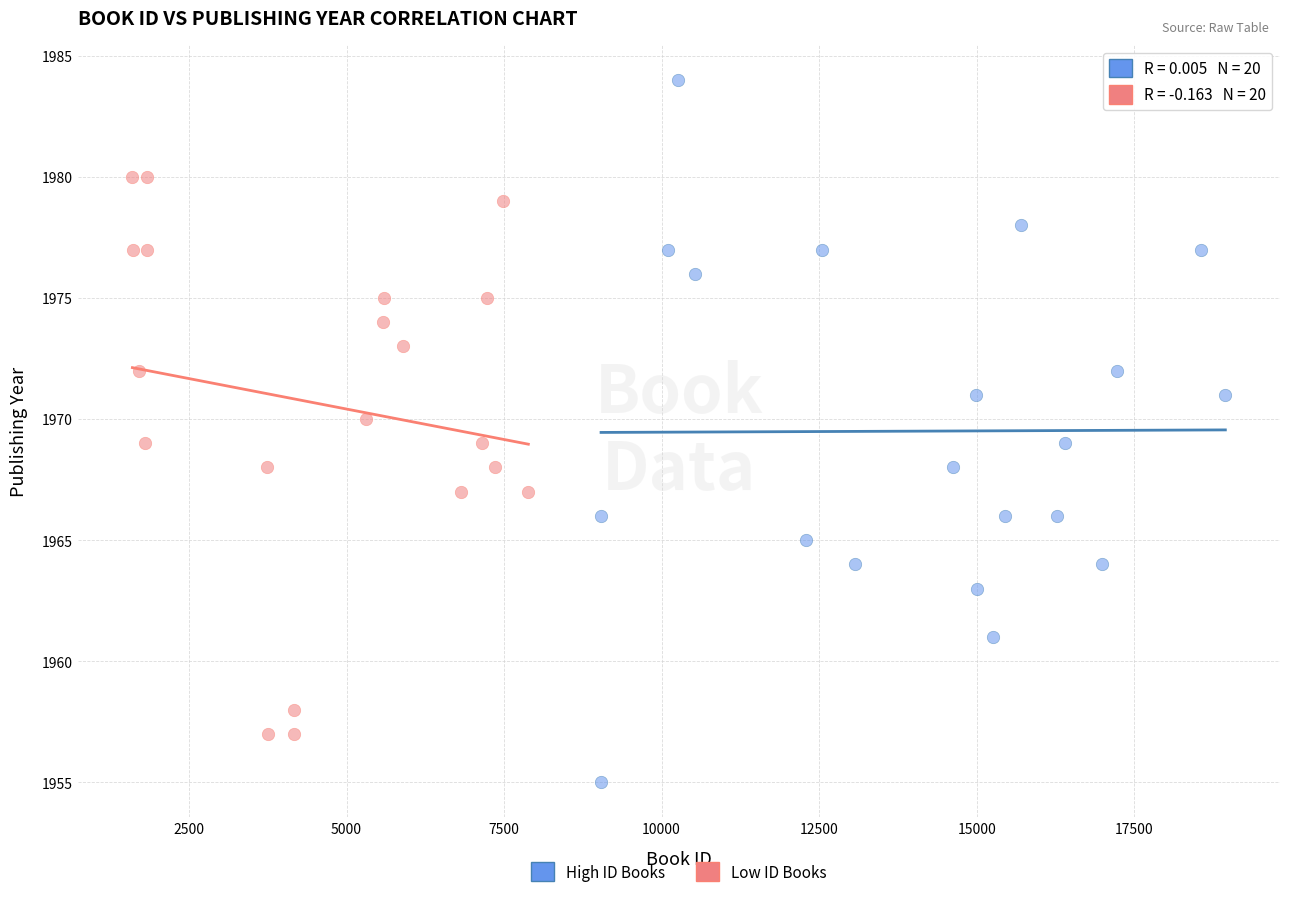

Which series contains the highest Y value?

High ID Books